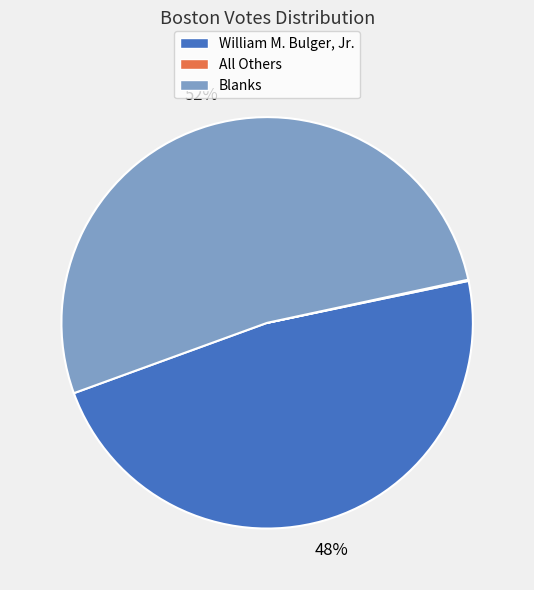

To the nearest percent, what is the difference between the largest and smallest slice percentages?

52%